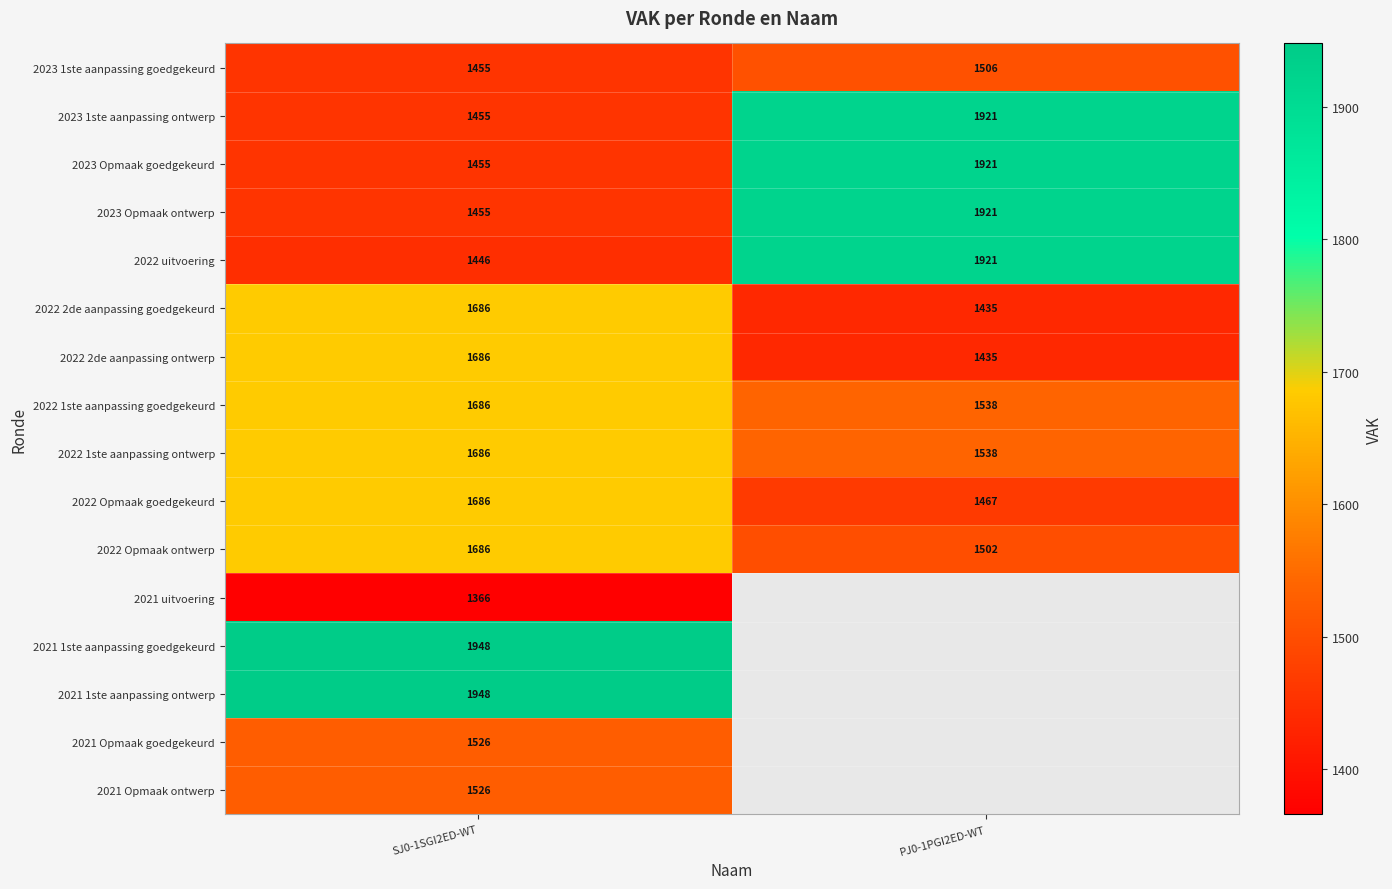

Rank the categories by 2022 1ste aanpassing goedgekeurd value from lowest to highest.

PJ0-1PGI2ED-WT, SJ0-1SGI2ED-WT